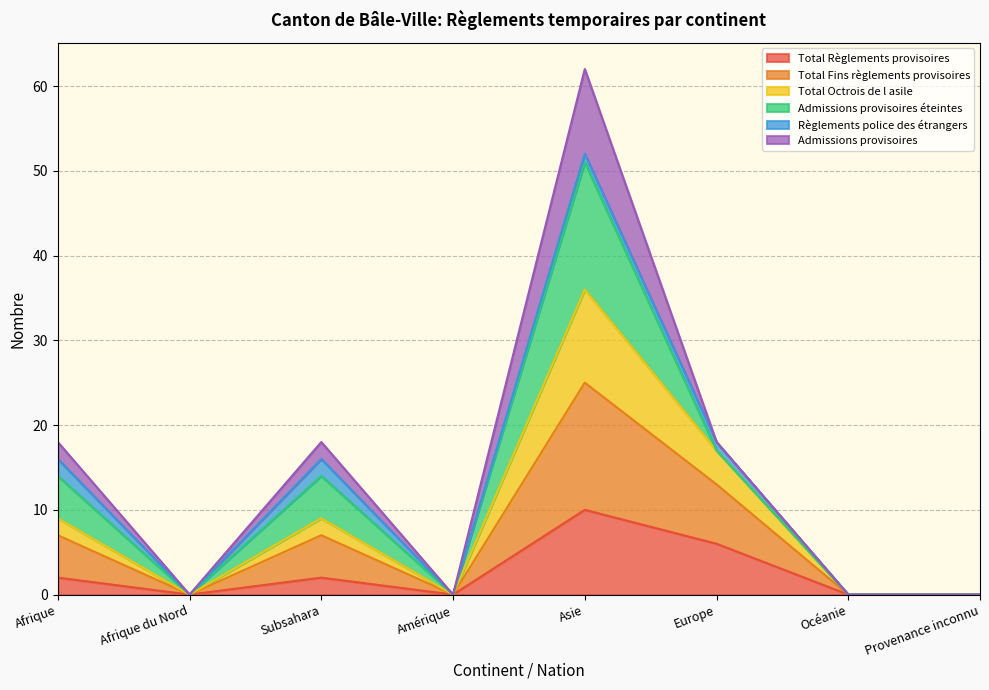

Does the chart have visible grid lines?

Yes